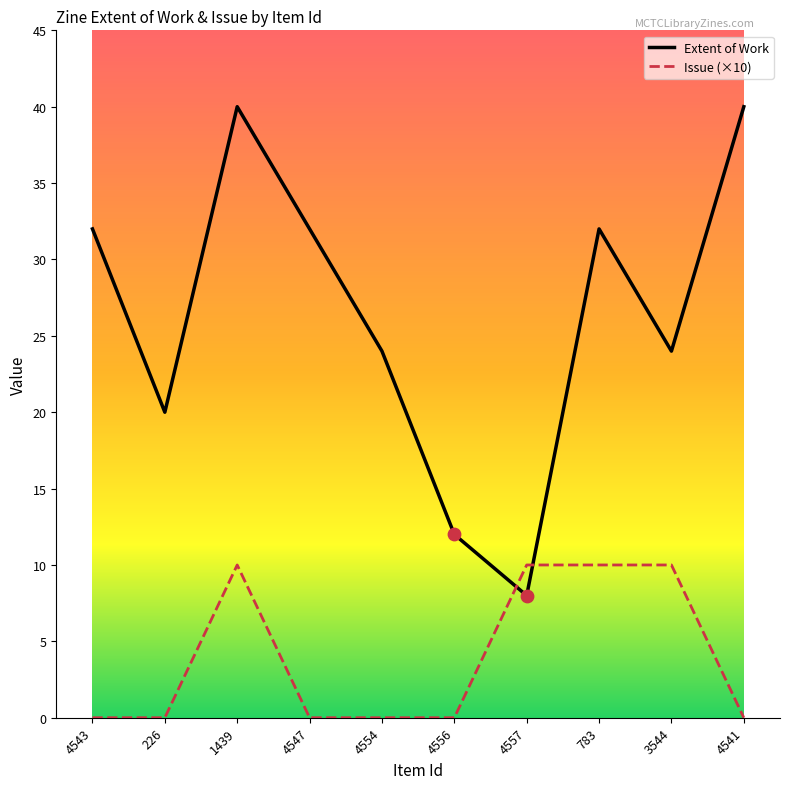

What is the total value across all series at 3544?

34